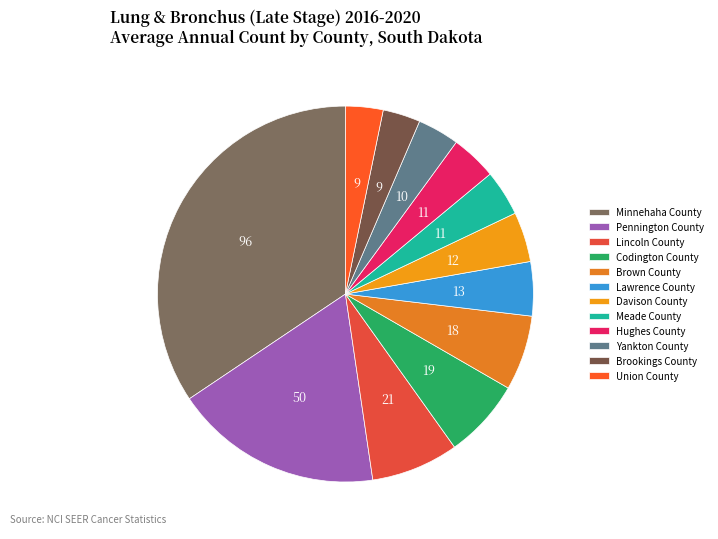

Which has a higher value, Codington County or Brookings County?

Codington County